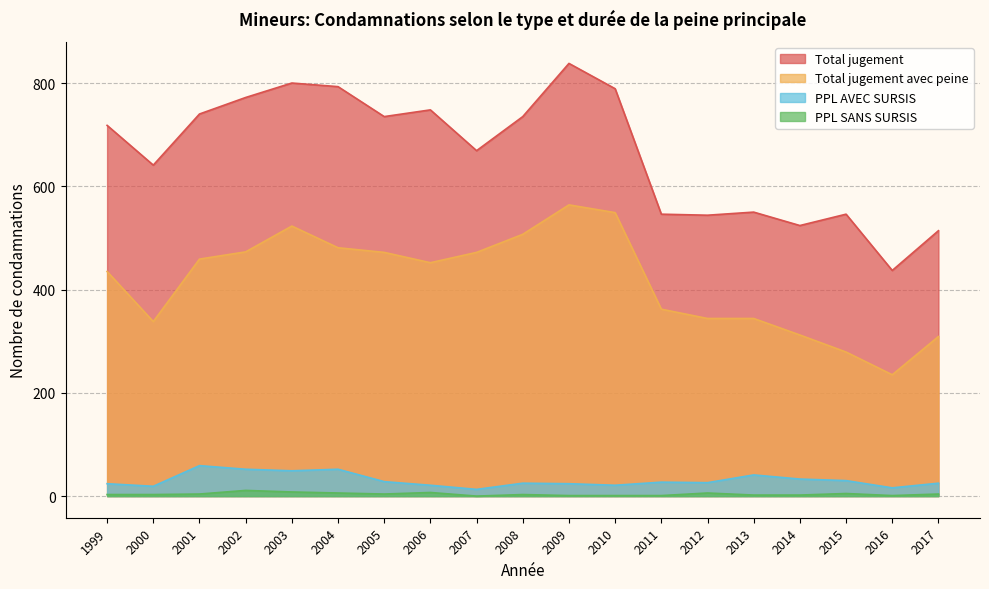

Reading right to left, what are all the values shown in this chart?

Total jugement: 2017=514	2016=437	2015=546	2014=524	2013=550	2012=544	2011=546	2010=789	2009=838	2008=735	2007=669	2006=748	2005=735	2004=793	2003=800	2002=772	2001=740	2000=641	1999=718
Total jugement avec peine: 2017=309	2016=235	2015=279	2014=312	2013=344	2012=344	2011=362	2010=549	2009=564	2008=507	2007=472	2006=452	2005=472	2004=481	2003=523	2002=473	2001=459	2000=338	1999=435
PPL AVEC SURSIS: 2017=25	2016=16	2015=30	2014=33	2013=41	2012=26	2011=27	2010=21	2009=24	2008=25	2007=13	2006=21	2005=28	2004=52	2003=49	2002=52	2001=59	2000=19	1999=24
PPL SANS SURSIS: 2017=4	2016=1	2015=5	2014=2	2013=2	2012=6	2011=1	2010=1	2009=1	2008=3	2007=0	2006=7	2005=4	2004=6	2003=8	2002=11	2001=4	2000=3	1999=3